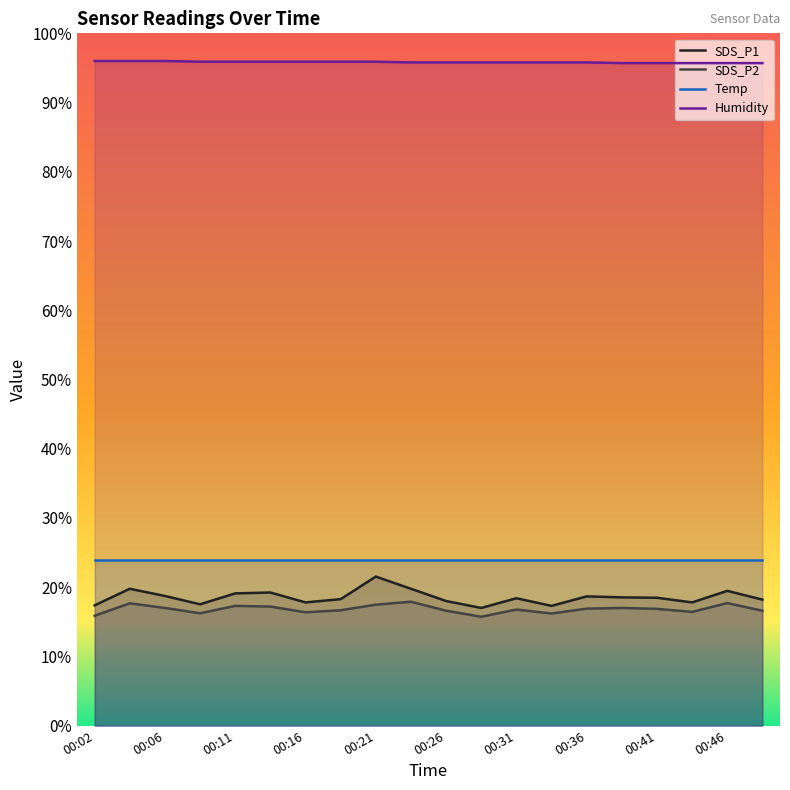

The SDS_P1 series shows 31.3 at 00:46. True or false?

False